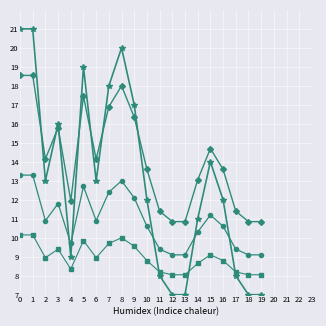

What is the spread (max minus min) of values at 8?

10.0